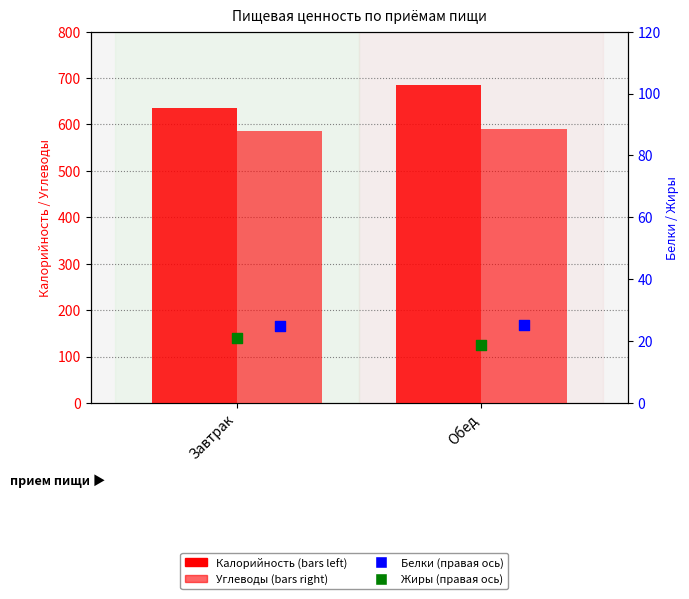

Which series contains the highest Y value?

Калорийность